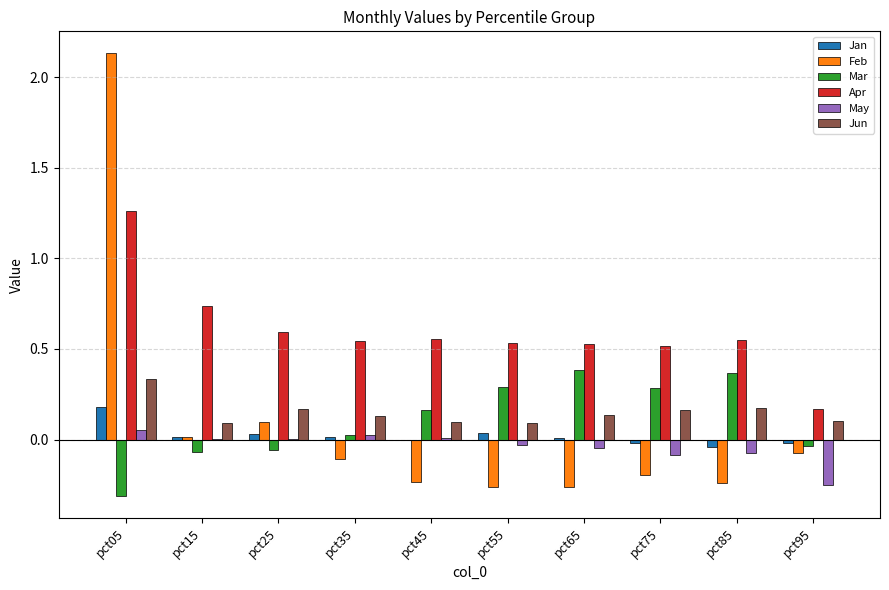

Are the bars grouped side by side (vs. stacked)?

Yes